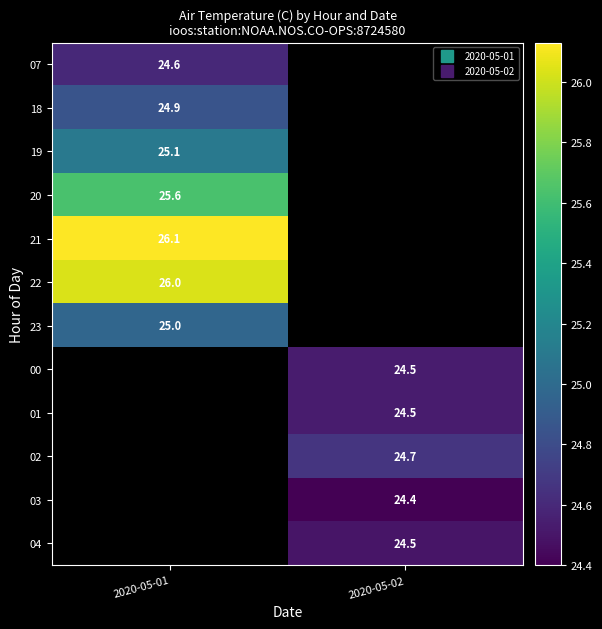

Count the number of data series in this chart.

12